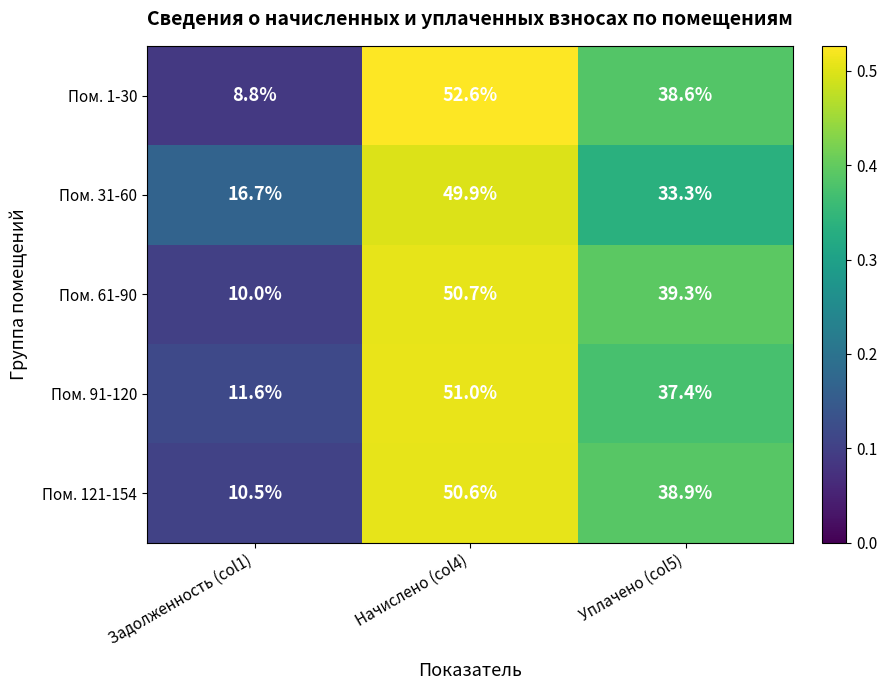

Where does the Пом. 31-60 series first go above 33?

Начислено (col4)